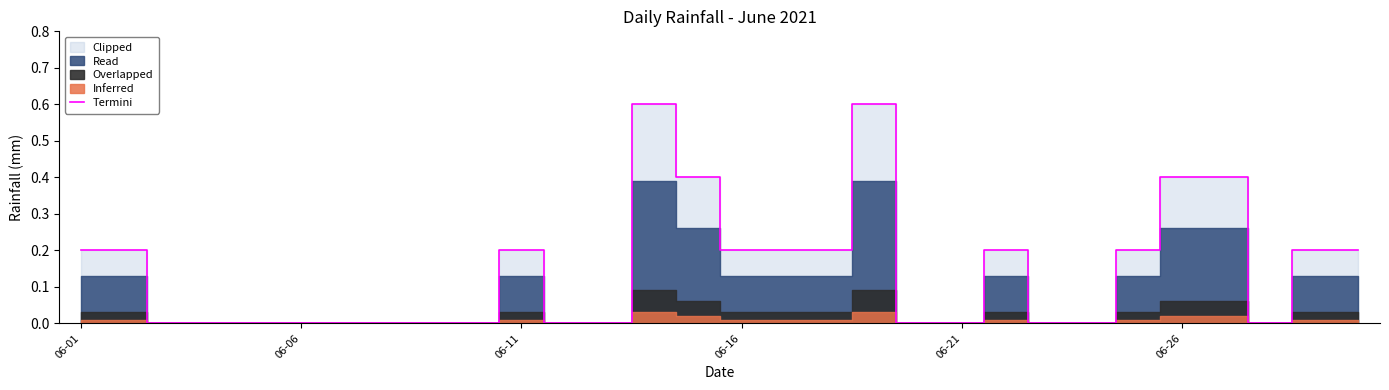

Which has a higher value, 06-01 or 06-21?

06-01